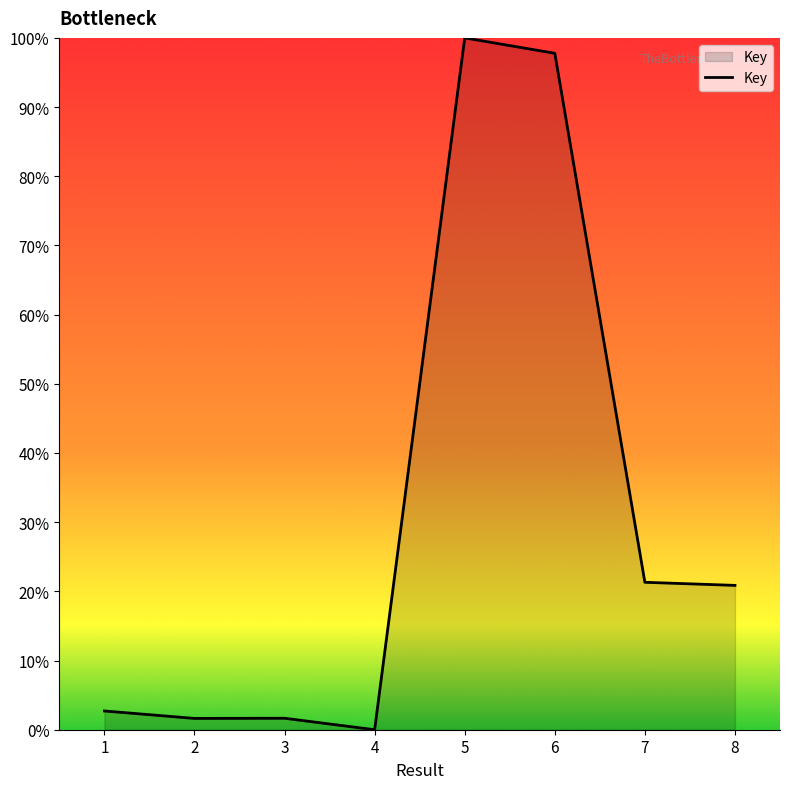

What is the sum of all values?

245.9